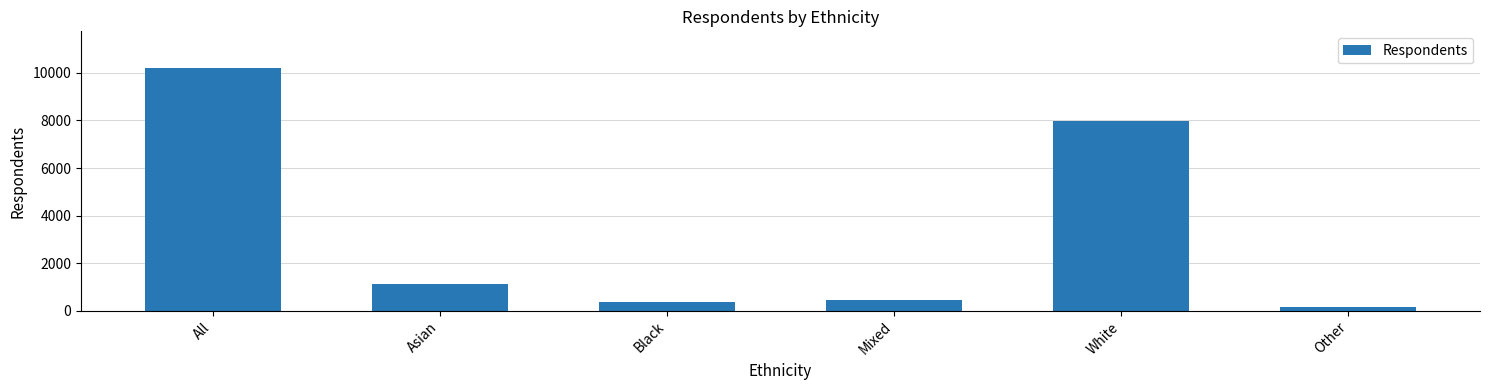

Reading left to right, what are all the values shown in this chart?

10215	1109	357	462	7996	162